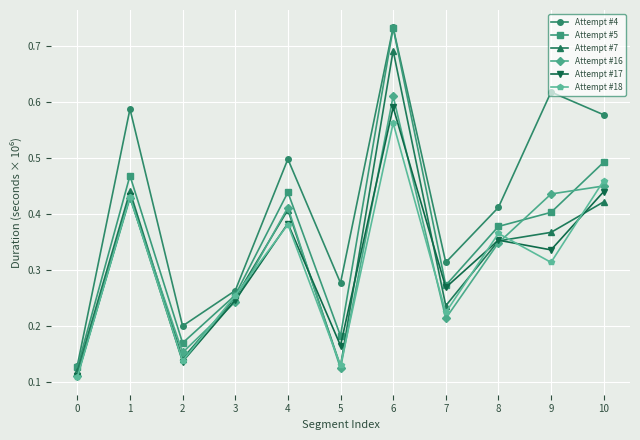

At how many categories does at least one series exceed 0?

11